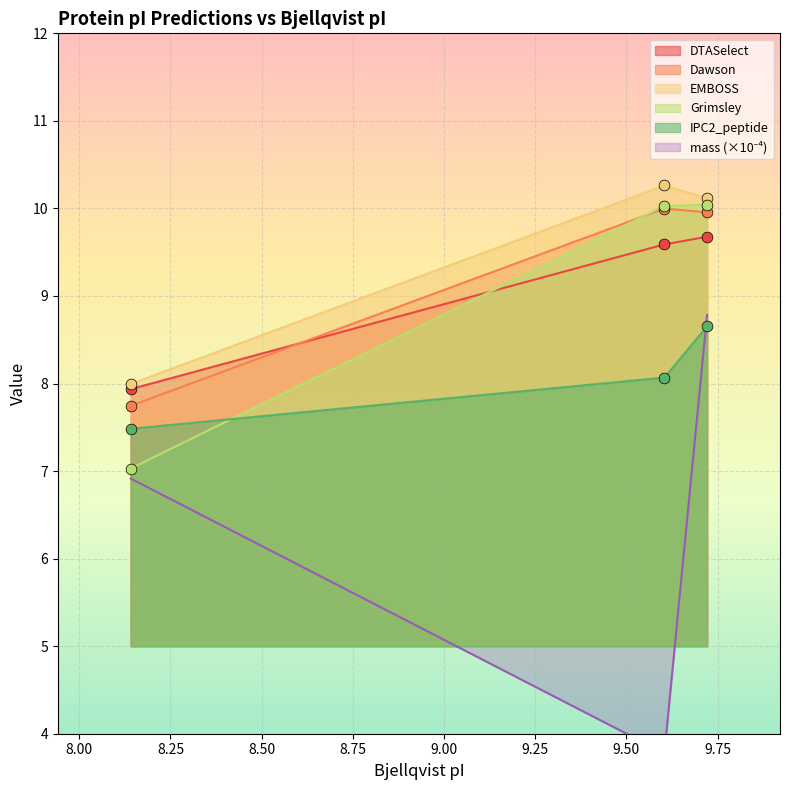

Which series has the largest total across all categories?

EMBOSS